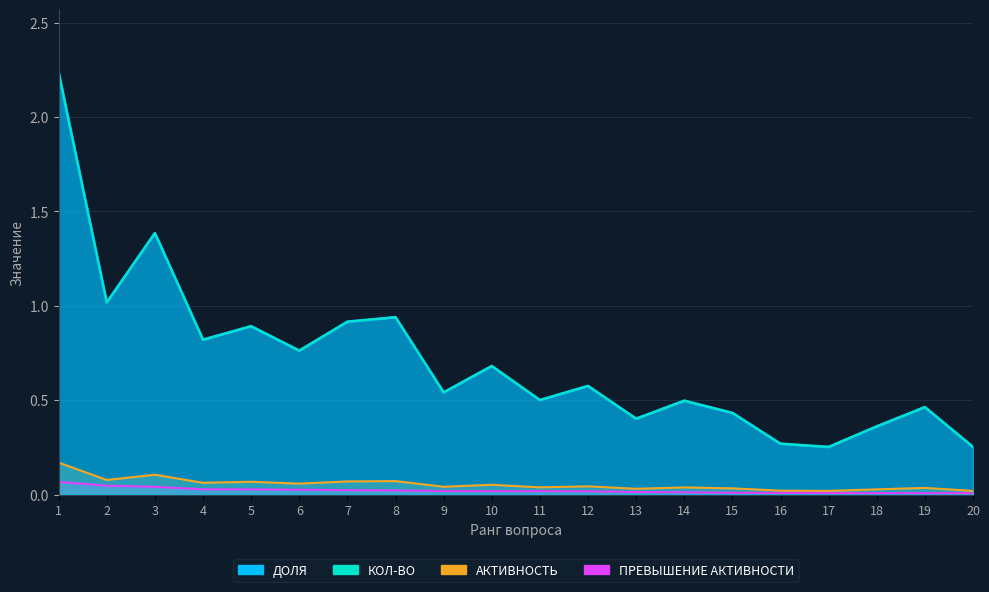

True or false: ДОЛЯ has a value of 0.4 at 18.

True